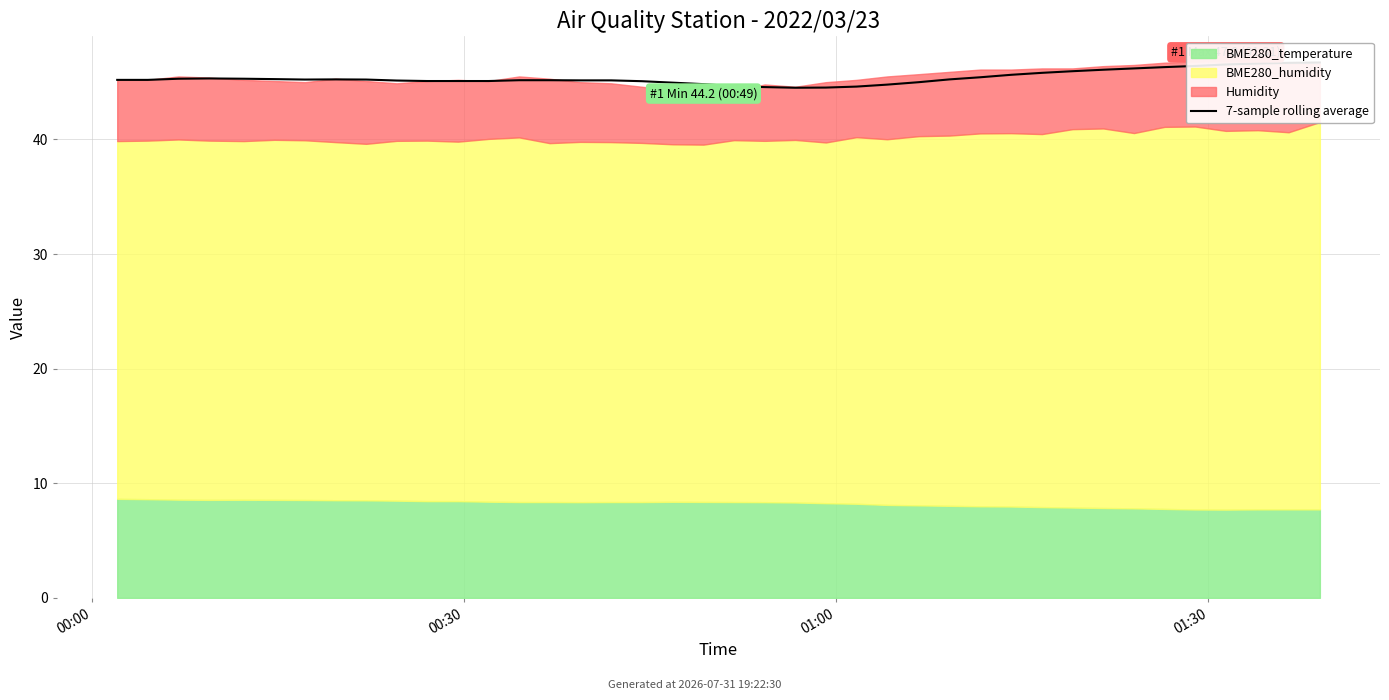

At which category does the data reach its first local valley?

6